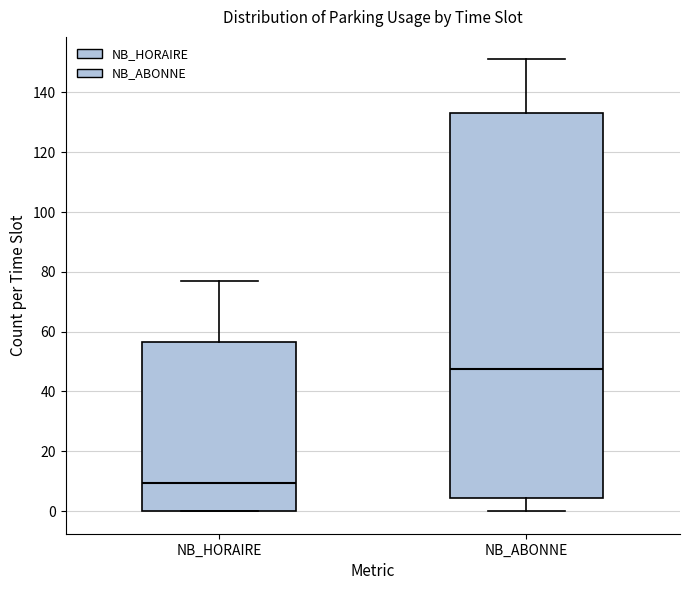

Which box's median line is the highest?

NB_ABONNE